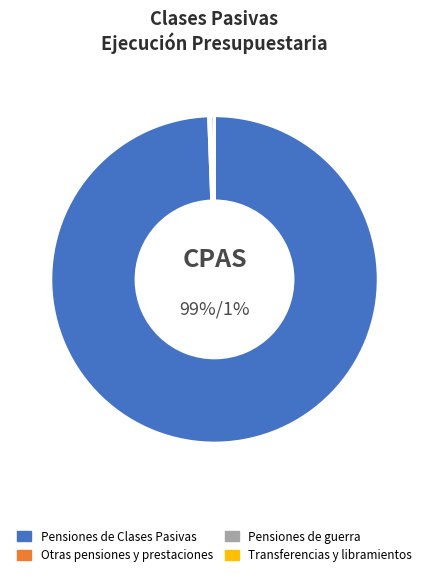

Is there any slice that represents more than half of the pie?

Yes